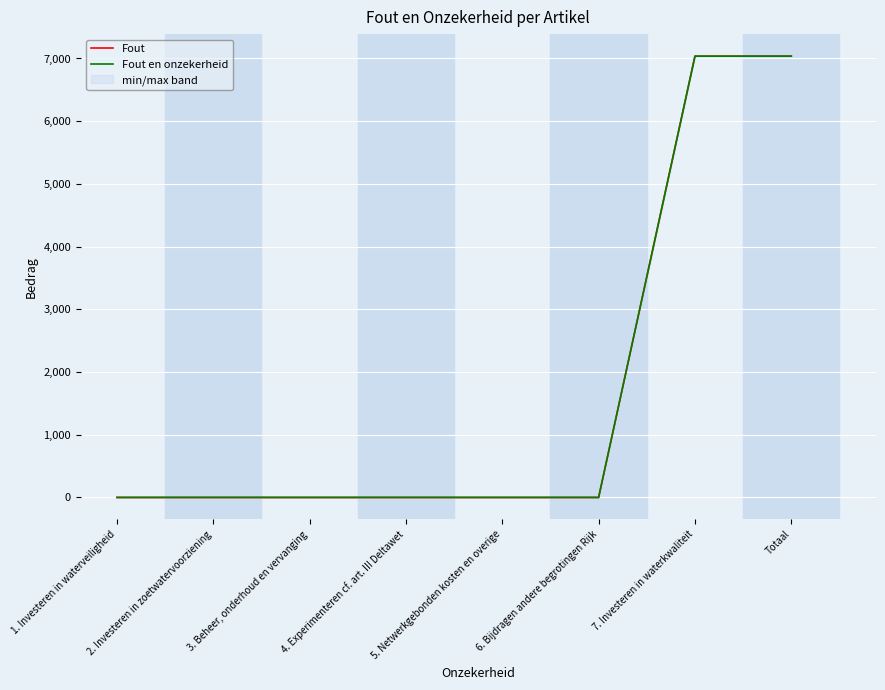

Which series has the widest spread of values?

Fout